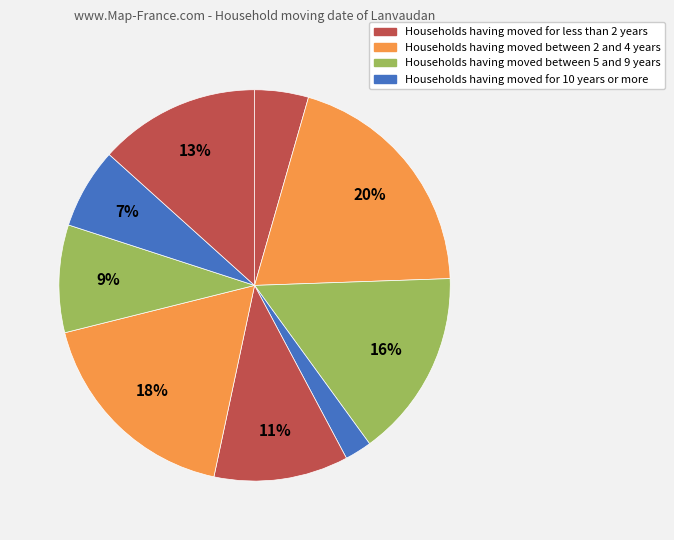

To the nearest percent, what is the average slice percentage?

11%